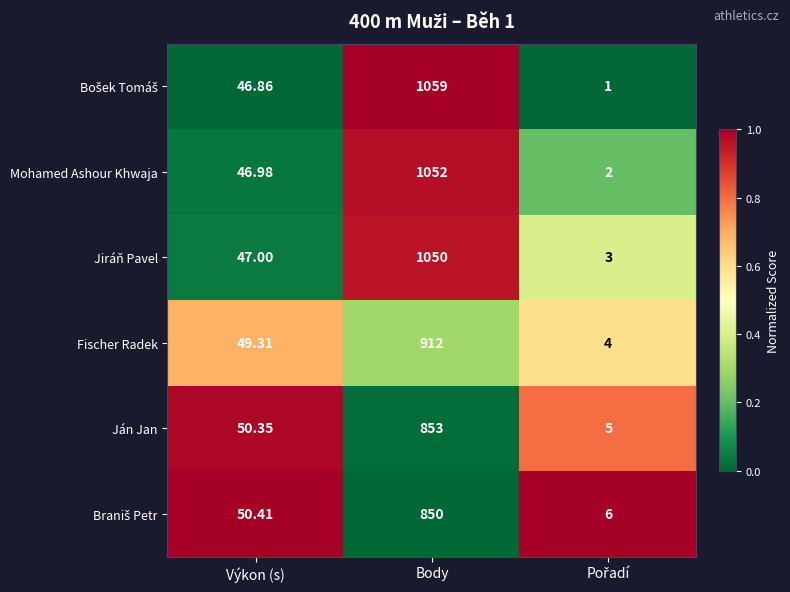

Which category has the highest value in the Jiráň Pavel series?

Body